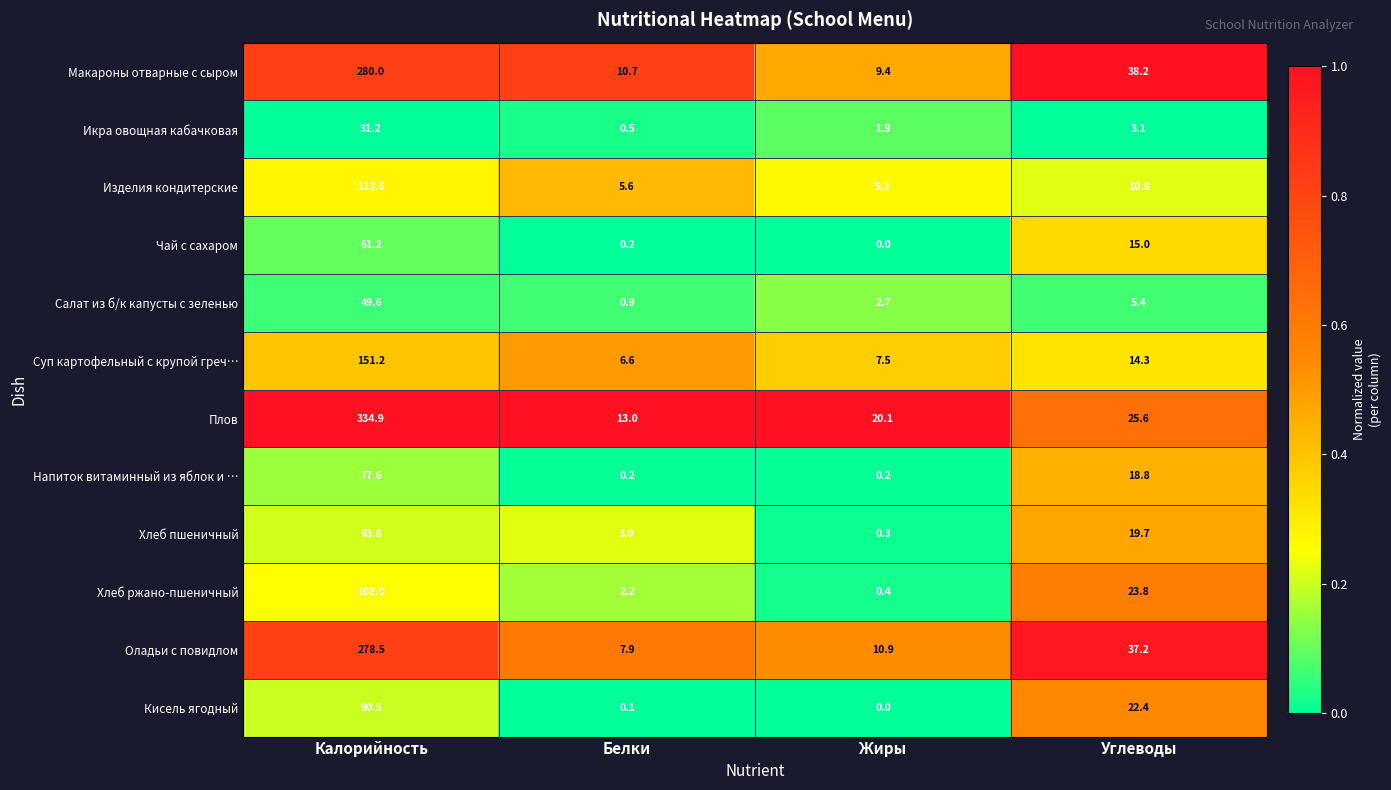

What value does the Макароны отварные с сыром series have at Белки?

10.7